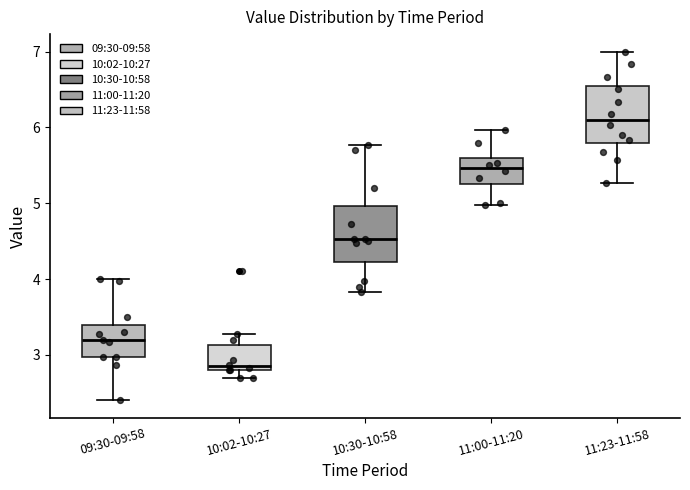

Where does the median line of the box for 10:30-10:58 sit on the y-axis? The values are not printed on the chart, so give them approximately, as read against the axis.

4.5